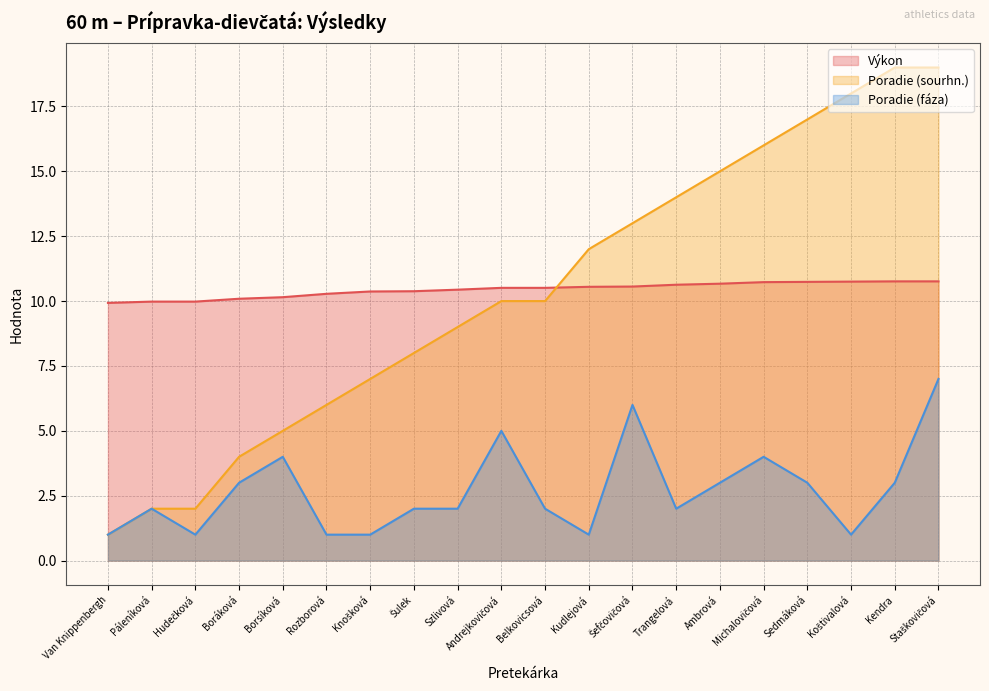

Which series changed the most between Boráková and Knošková?

Poradie (sourhn.)